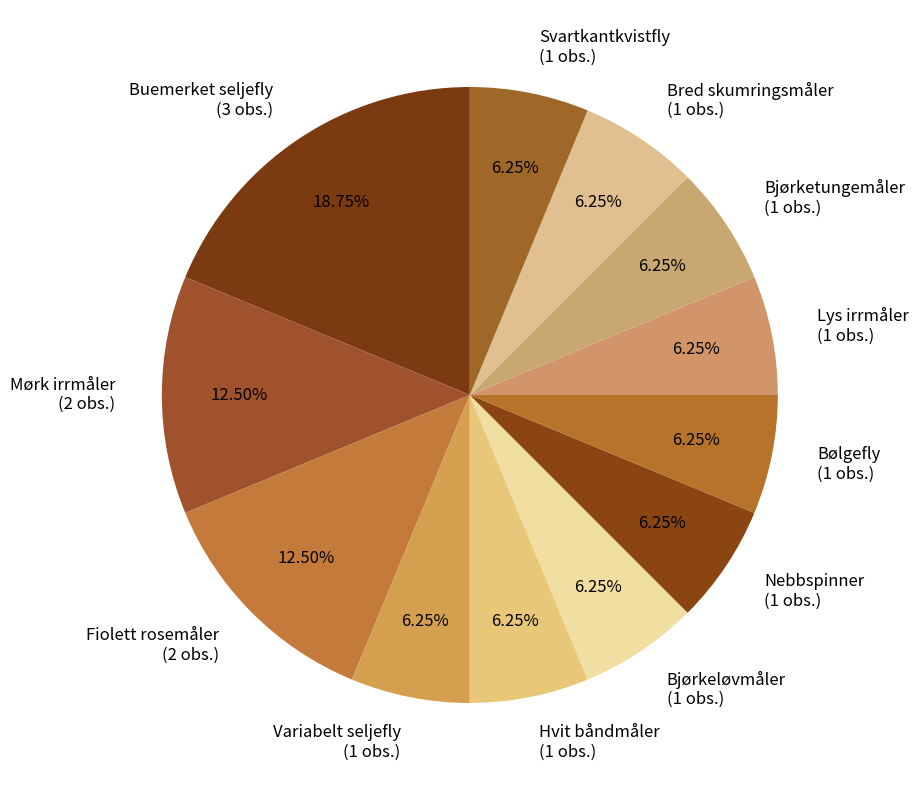

Is the sum of Hvit båndmåler (1 obs.) and Lys irrmåler (1 obs.) greater than half?

No